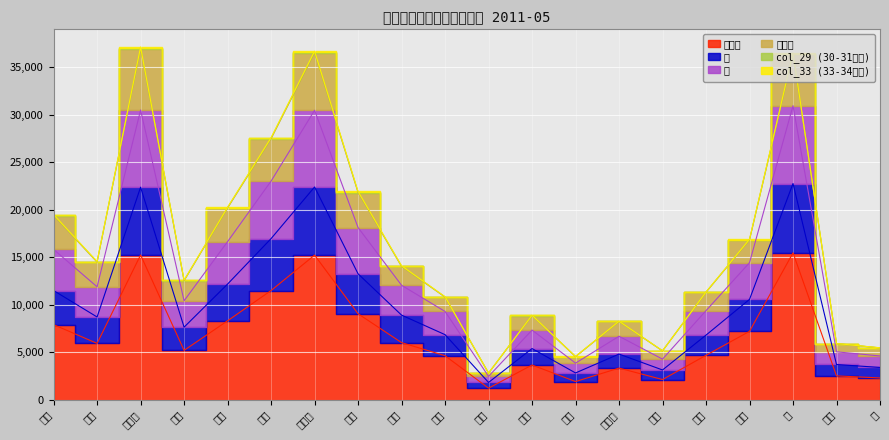

Where is 世帯数 nearest to the value 19928?

麦島